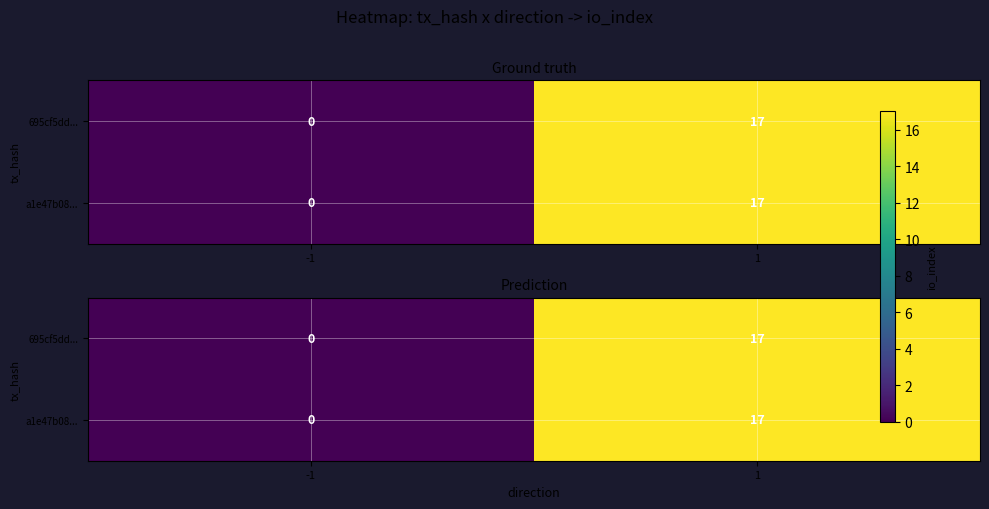

How many values in a1e47b08... are above zero?

1